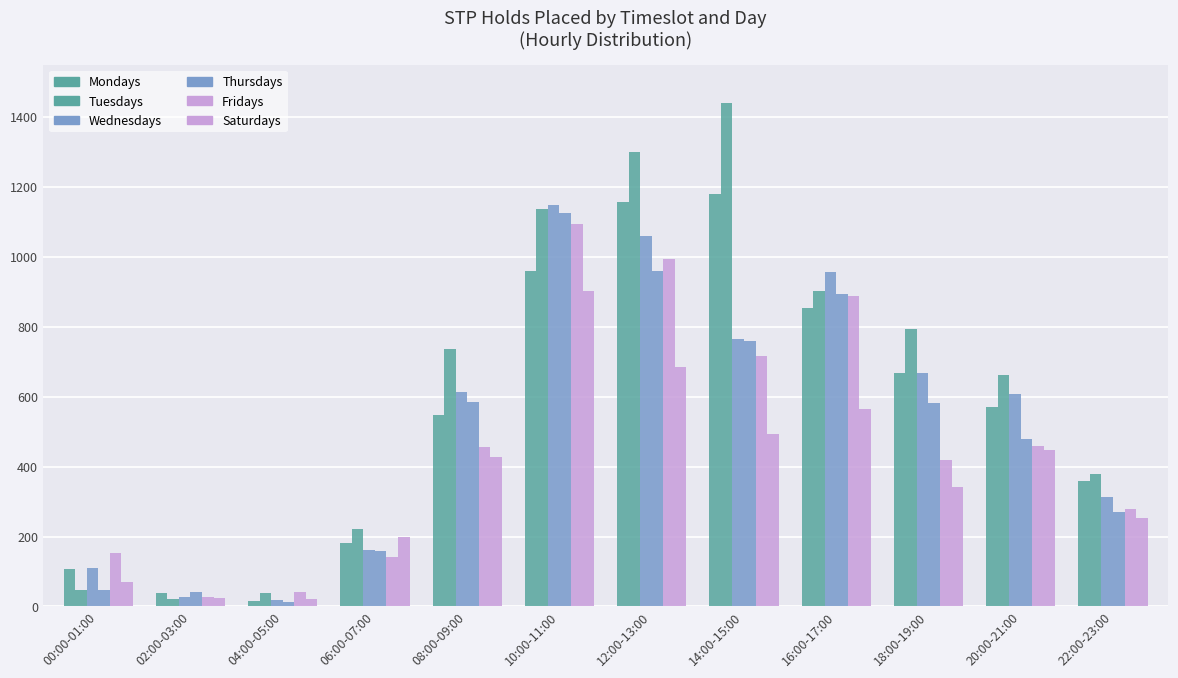

Which series has the widest spread of values?

Tuesdays